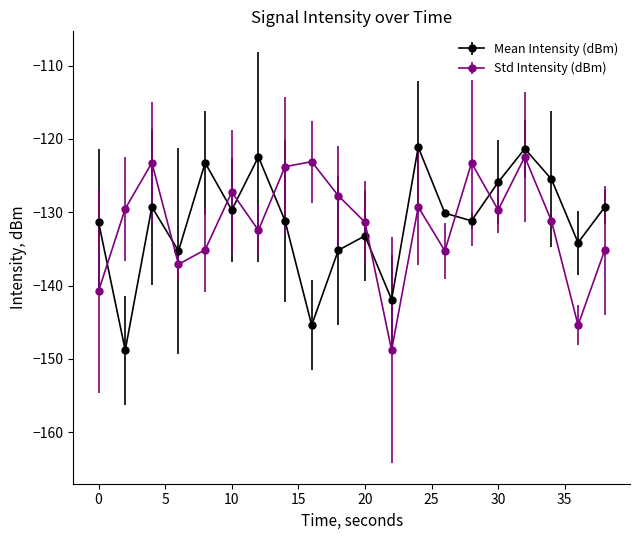

What is the maximum value shown in the chart?

-121.1